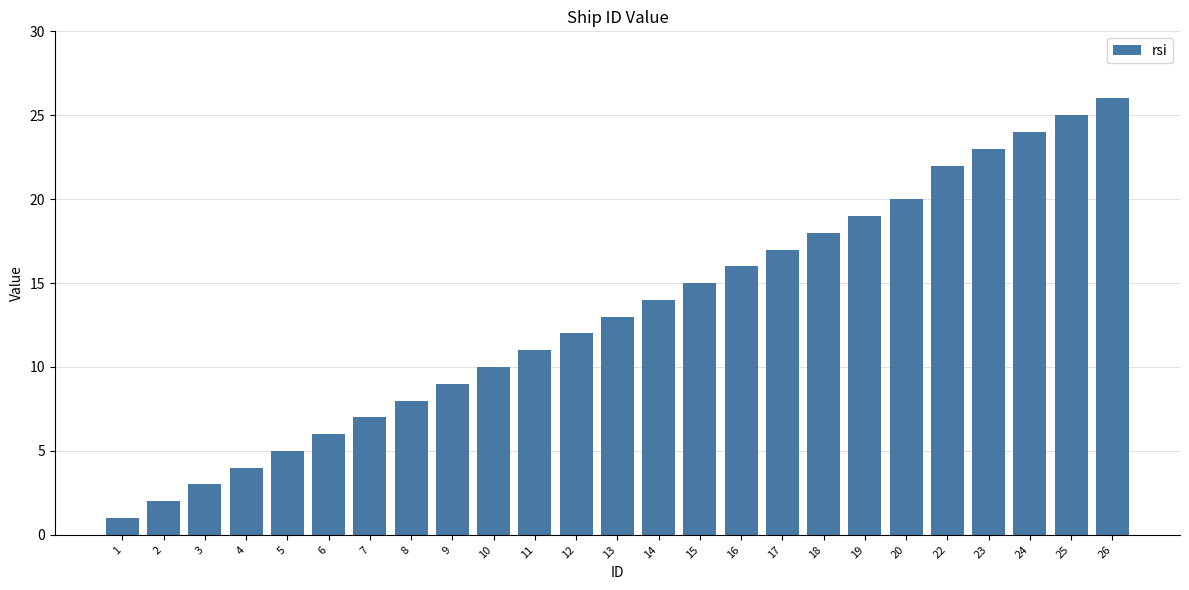

Reading left to right, what are all the values shown in this chart?

1=1	2=2	3=3	4=4	5=5	6=6	7=7	8=8	9=9	10=10	11=11	12=12	13=13	14=14	15=15	16=16	17=17	18=18	19=19	20=20	22=22	23=23	24=24	25=25	26=26